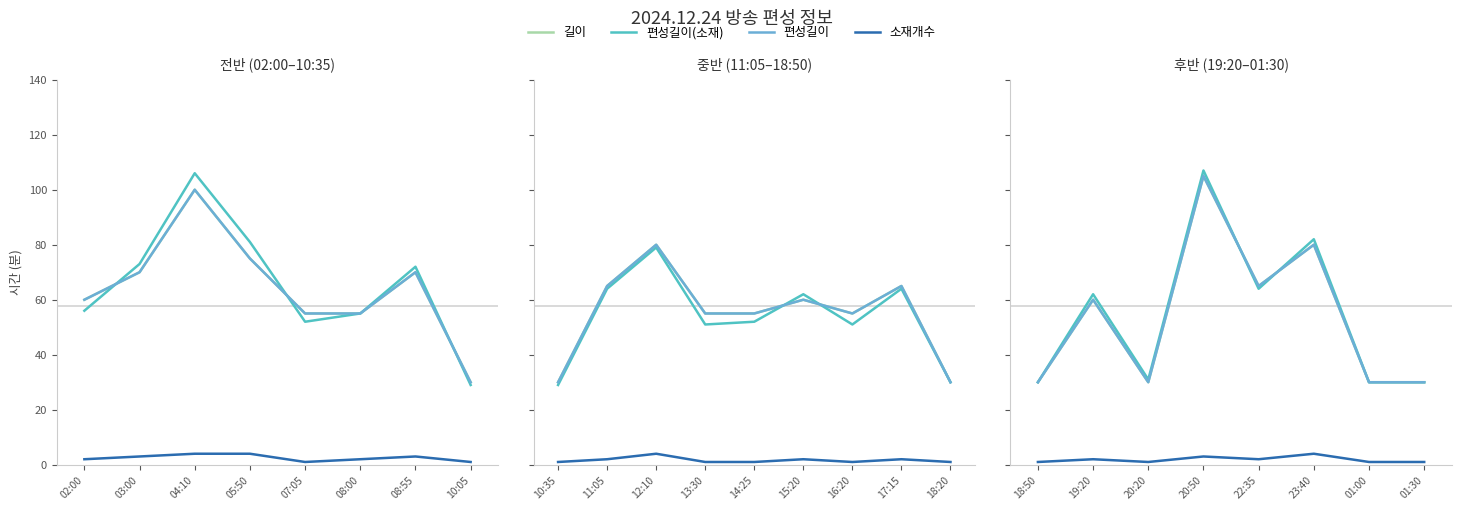

What is the label of the 7th point from the left?

01:00